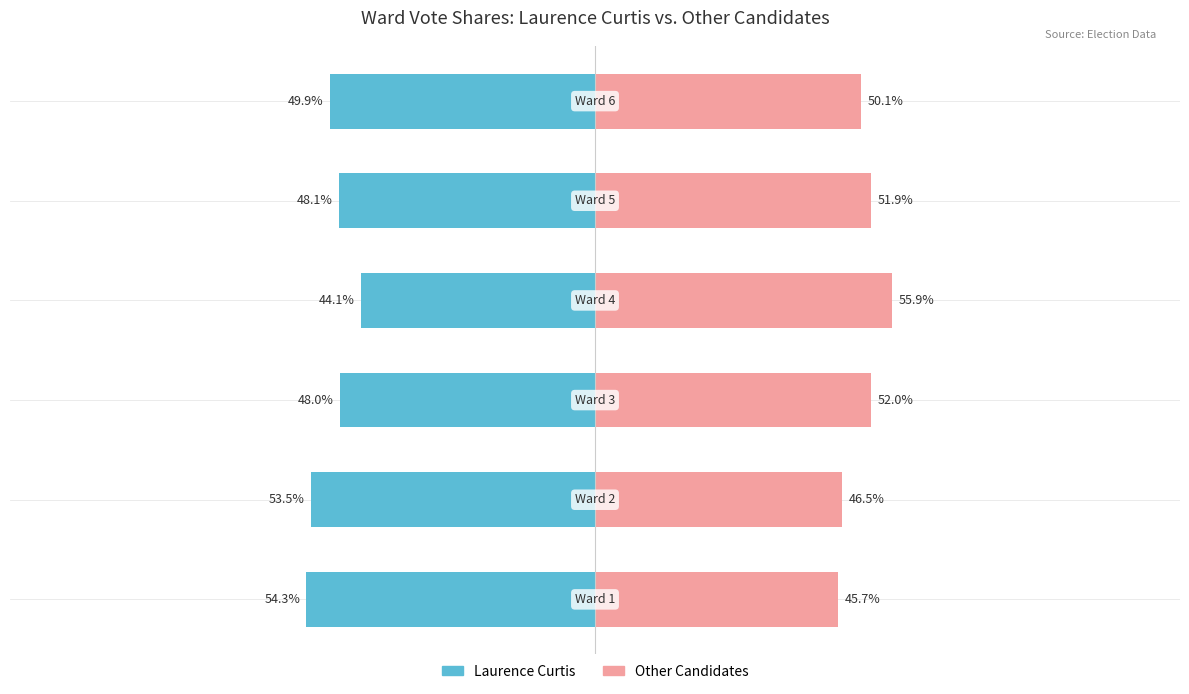

Read the Laurence Curtis value at 5.

-49.9